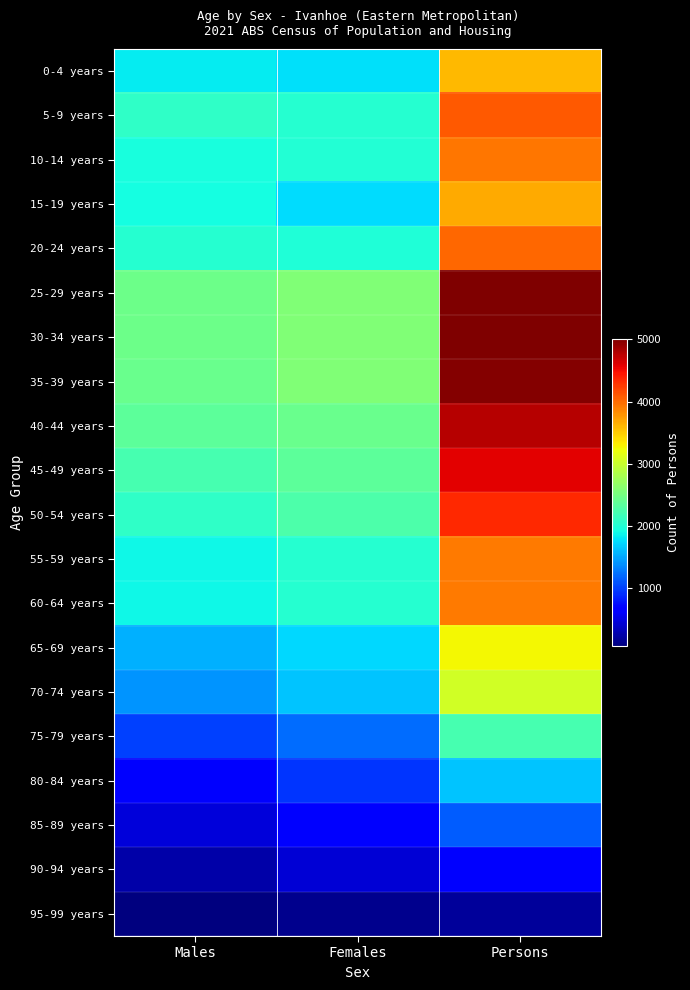

Which series has the largest range (max minus min)?

25-29 years